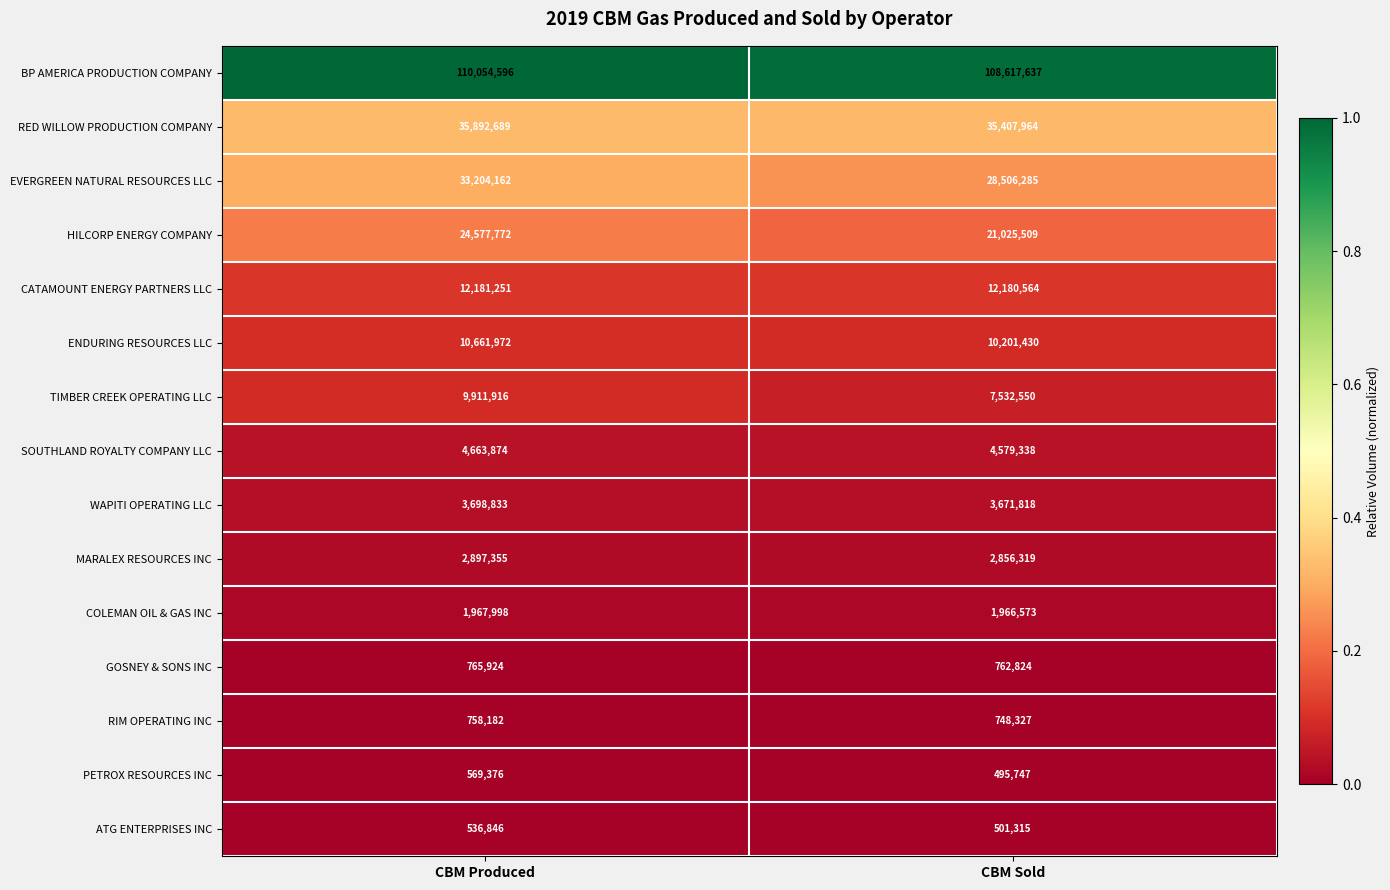

At CBM Produced, list the series in order from largest to smallest.

BP AMERICA PRODUCTION COMPANY, RED WILLOW PRODUCTION COMPANY, EVERGREEN NATURAL RESOURCES LLC, HILCORP ENERGY COMPANY, CATAMOUNT ENERGY PARTNERS LLC, ENDURING RESOURCES LLC, TIMBER CREEK OPERATING LLC, SOUTHLAND ROYALTY COMPANY LLC, WAPITI OPERATING LLC, MARALEX RESOURCES INC, COLEMAN OIL & GAS INC, GOSNEY & SONS INC, RIM OPERATING INC, PETROX RESOURCES INC, ATG ENTERPRISES INC